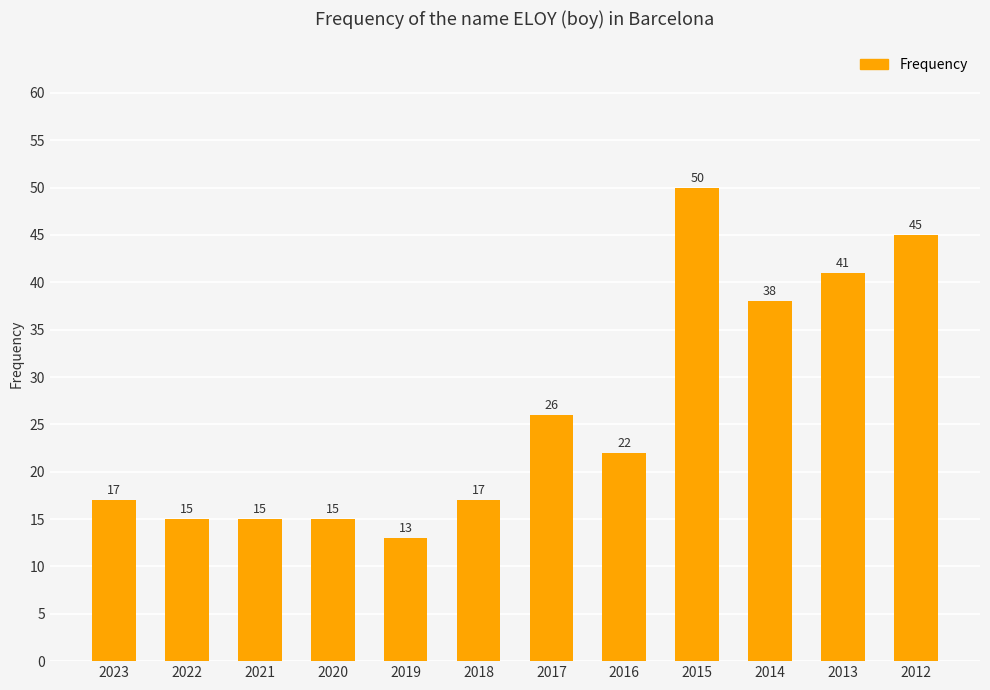

Reading left to right, list all the values displayed in this chart.

17	15	15	15	13	17	26	22	50	38	41	45